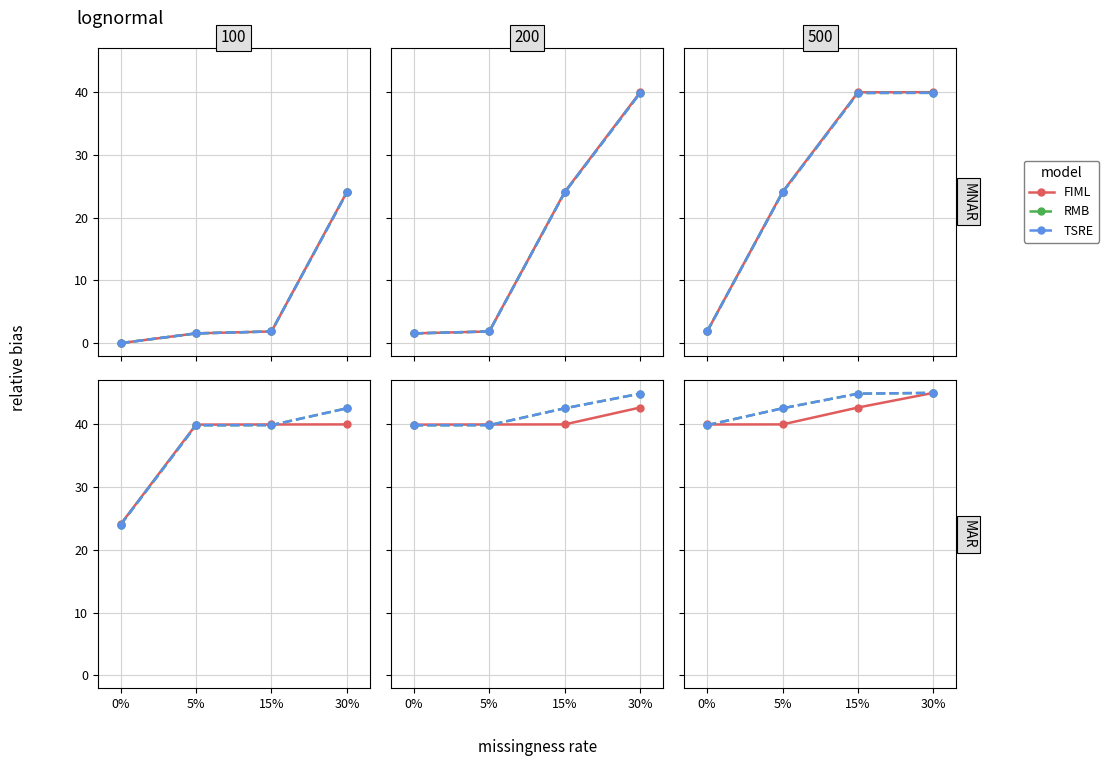

Rank the series by their maximum value, from highest to lowest.

FIML, RMB, TSRE